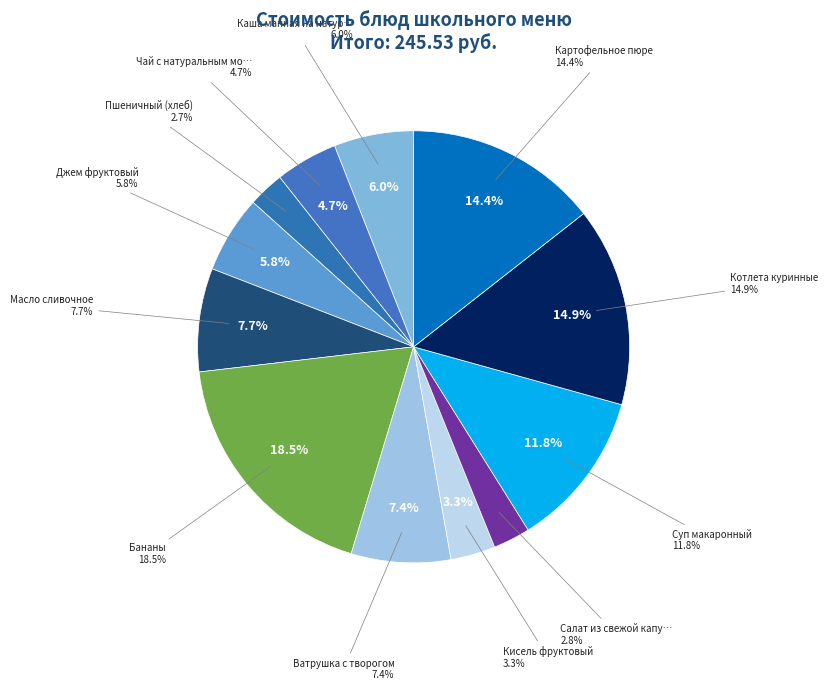

True or false: Ватрушка с творогом accounts for 7% of the total.

True